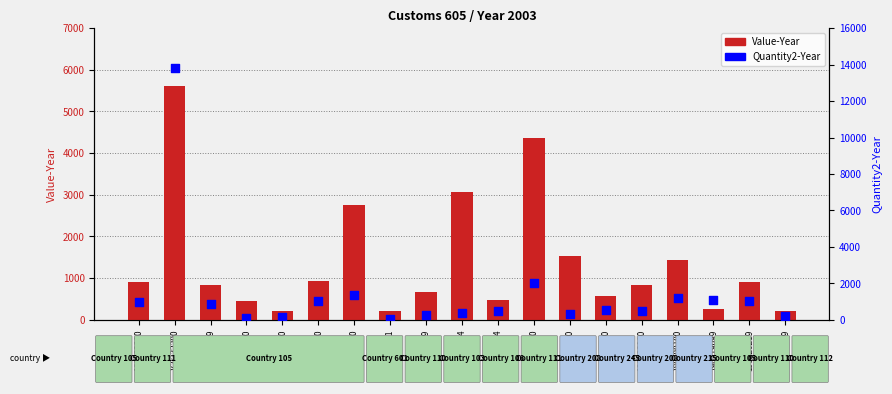

What are all the series names shown in the legend?

Value-Year, Quantity2-Year